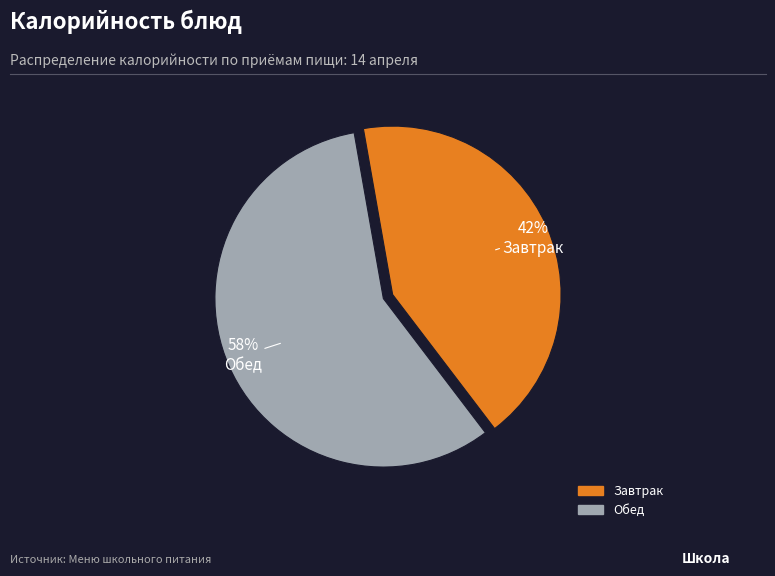

To the nearest percent, what is the average slice percentage?

50%